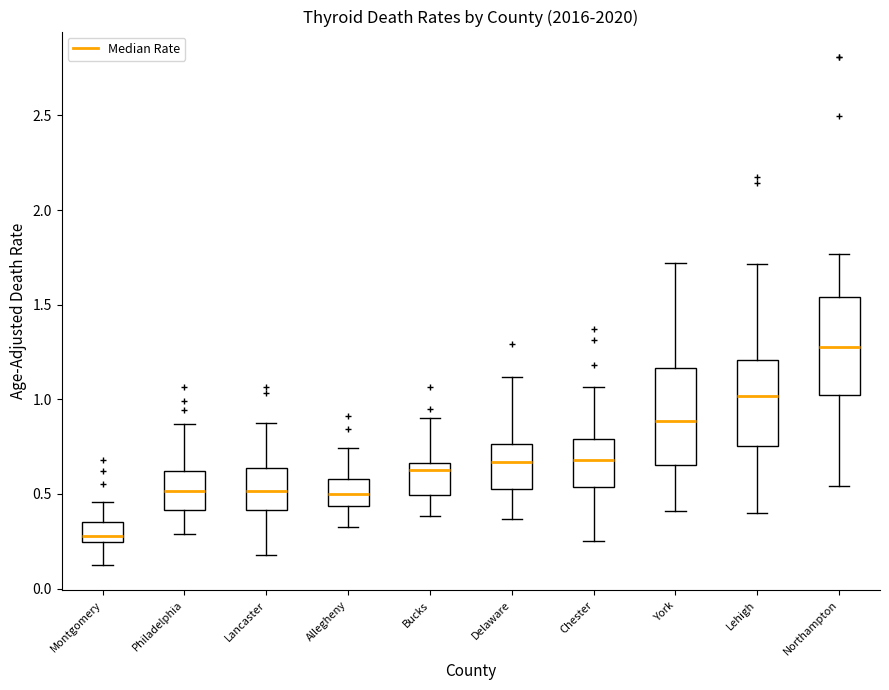

Reading left to right, transcribe this box plot: for each box, give where its median line is, the range the box spans, and where its two whiskers end, as read against the y-axis. The values are not printed on the chart, so give them approximately, as read against the axis.

Montgomery: median 0.30, box 0.25 to 0.35, whiskers 0.15 to 0.45
Philadelphia: median 0.50, box 0.40 to 0.60, whiskers 0.30 to 0.85
Lancaster: median 0.50, box 0.40 to 0.65, whiskers 0.20 to 0.90
Allegheny: median 0.50, box 0.45 to 0.60, whiskers 0.35 to 0.75
Bucks: median 0.60, box 0.50 to 0.65, whiskers 0.40 to 0.90
Delaware: median 0.65, box 0.50 to 0.75, whiskers 0.35 to 1.10
Chester: median 0.70, box 0.55 to 0.80, whiskers 0.25 to 1.05
York: median 0.90, box 0.65 to 1.15, whiskers 0.40 to 1.70
Lehigh: median 1.00, box 0.75 to 1.20, whiskers 0.40 to 1.70
Northampton: median 1.30, box 1.00 to 1.55, whiskers 0.55 to 1.75